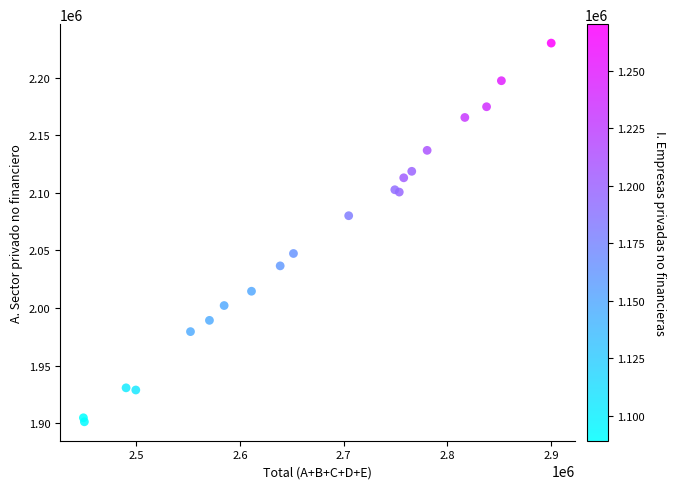

What Y value in the scatter plot is closest to 2065663?

2080202.6